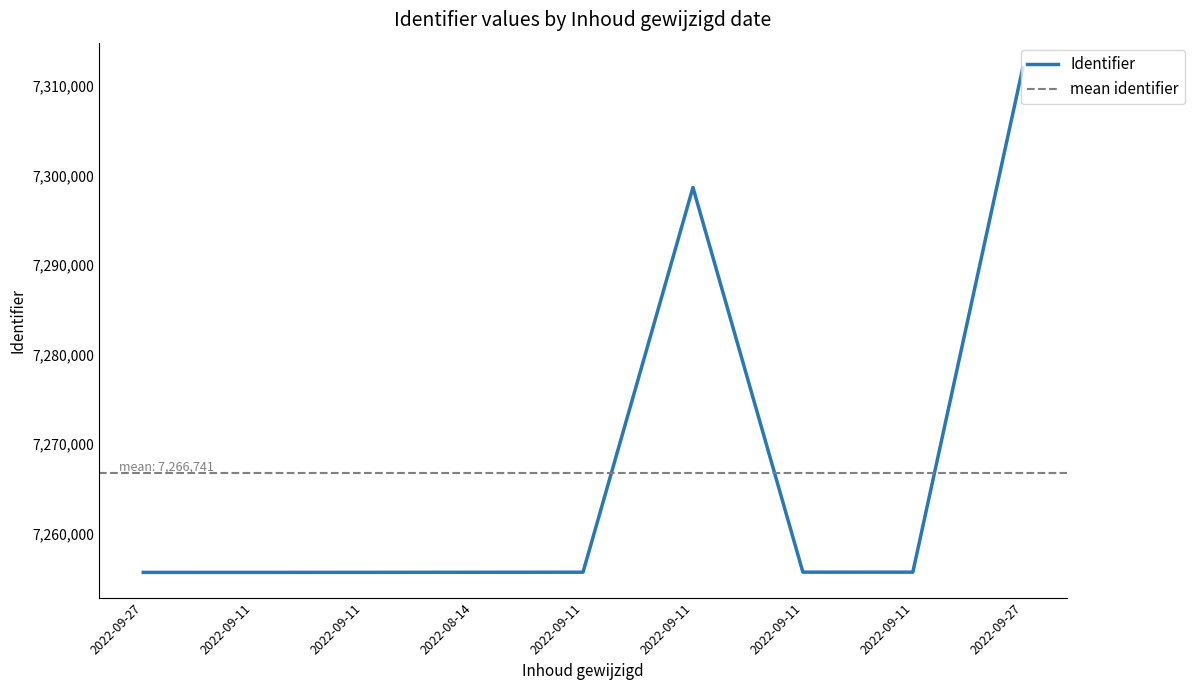

List the labels in order of value, smallest first.

2022-09-27, 2022-09-11, 2022-09-11, 2022-08-14, 2022-09-11, 2022-09-11, 2022-09-11, 2022-09-11, 2022-09-27